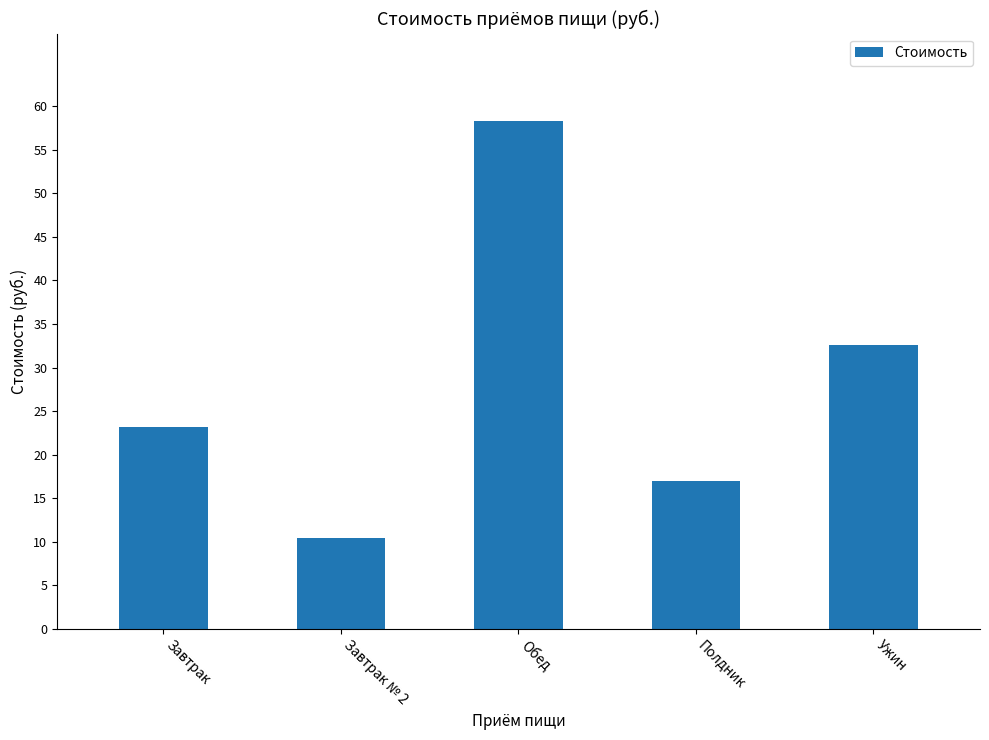

What is the change in value from Обед to Полдник?

-41.4